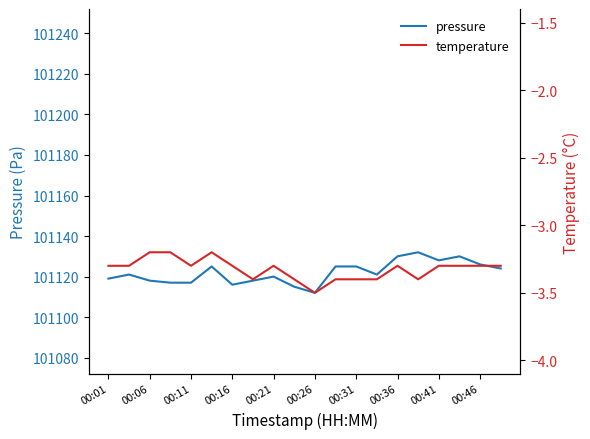

True or false: temperature and pressure cross at least once.

False